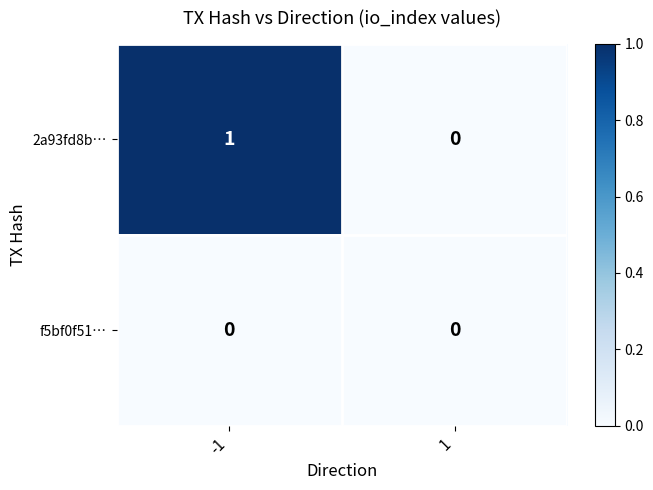

Which series has the largest total across all categories?

2a93fd8b…